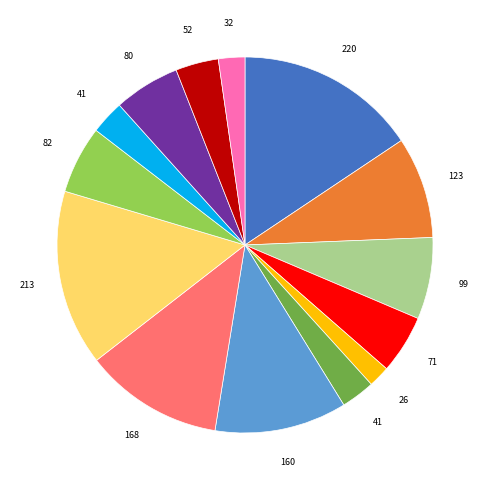

Is there any slice that represents more than half of the pie?

No